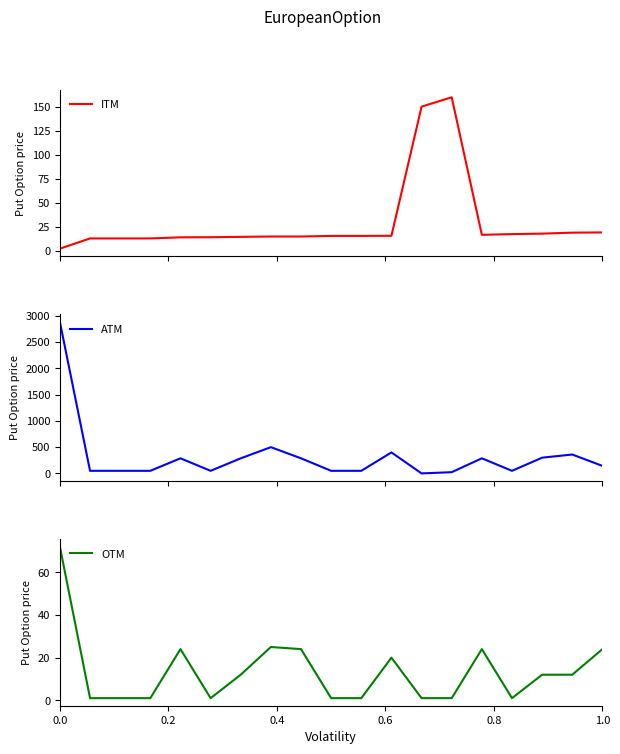

What is the maximum value for ITM?

159.8